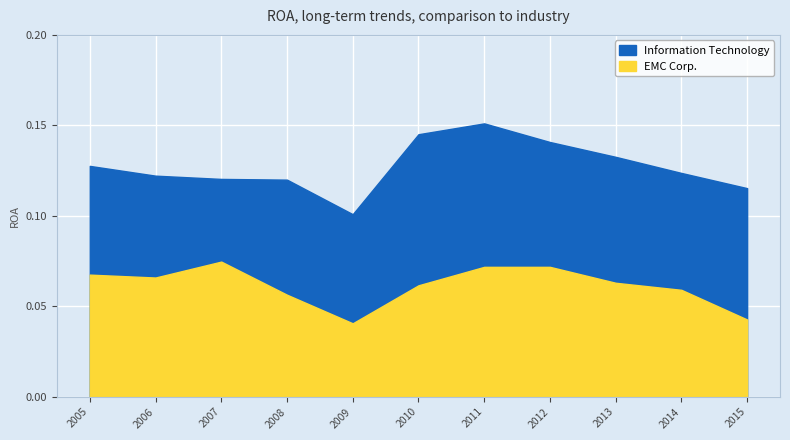

Rank the series by their average value, from highest to lowest.

Information Technology, EMC Corp.